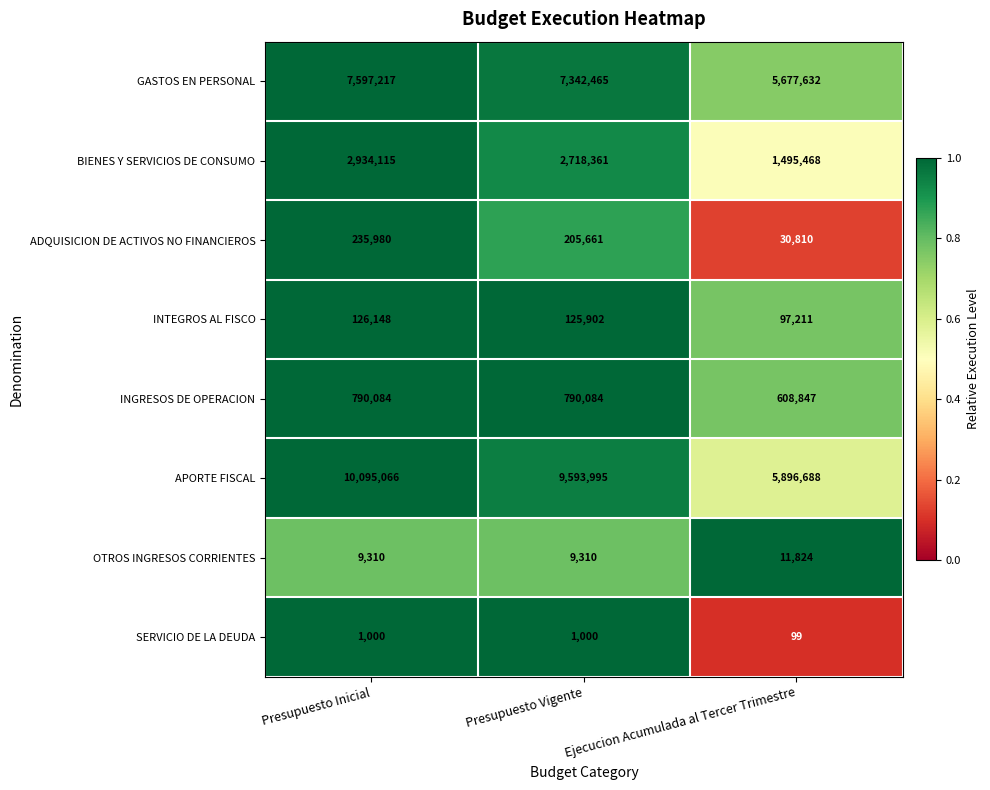

The value of INTEGROS AL FISCO at Presupuesto Vigente is 44399. True or false?

False